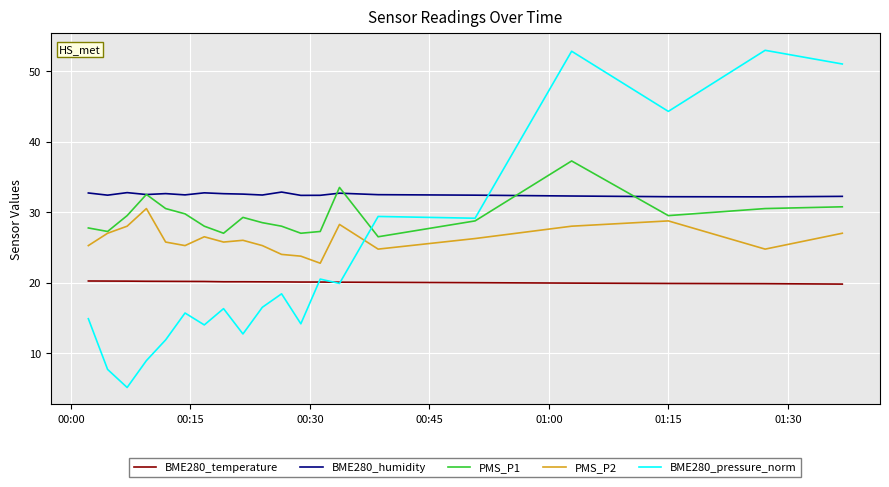

Which series has the largest range (max minus min)?

BME280_pressure_norm